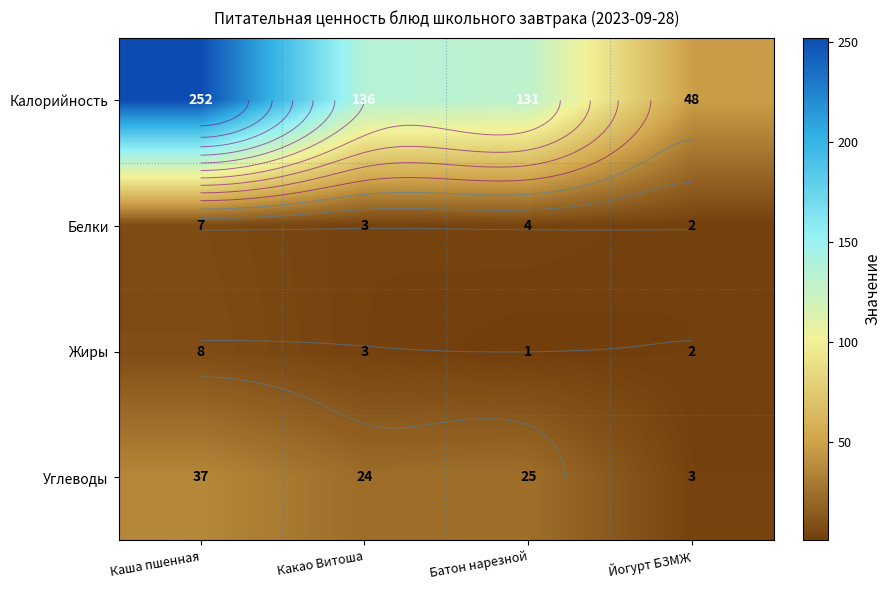

At how many categories does at least one series exceed 35?

4